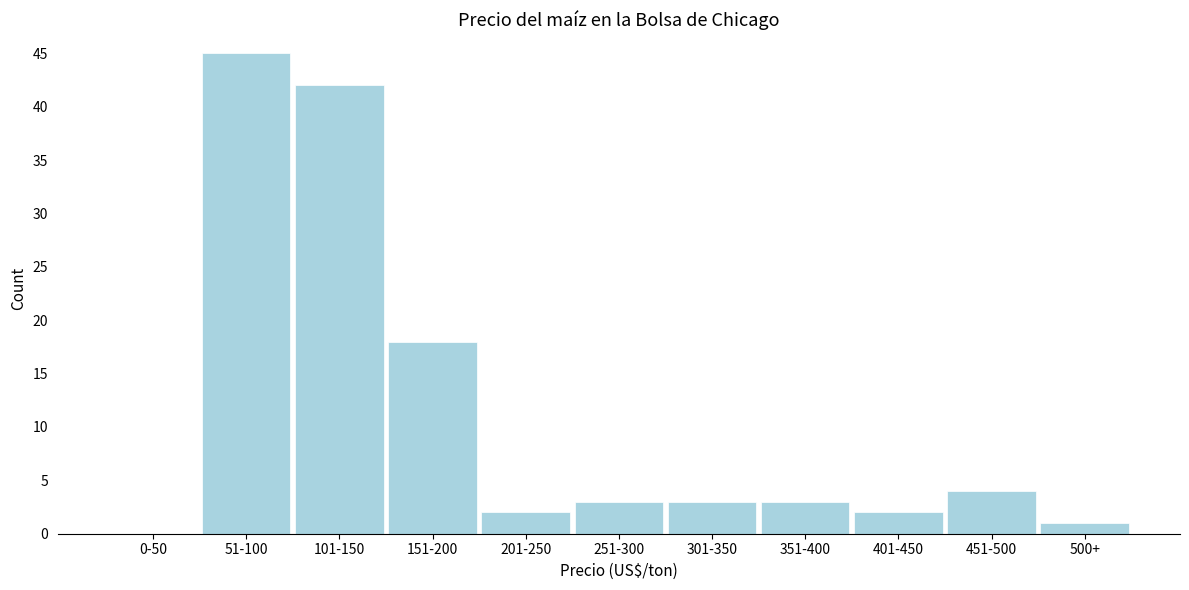

Reading right to left, what are all the values shown in this chart?

500+=1	451-500=4	401-450=2	351-400=3	301-350=3	251-300=3	201-250=2	151-200=18	101-150=42	51-100=45	0-50=0